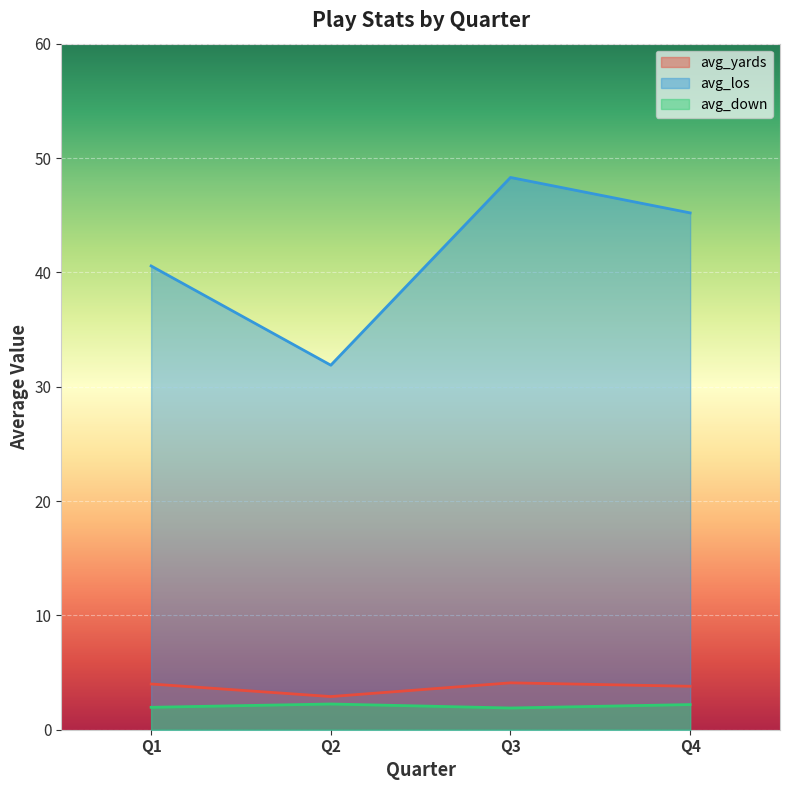

The avg_yards series shows 3.8 at Q4. True or false?

True